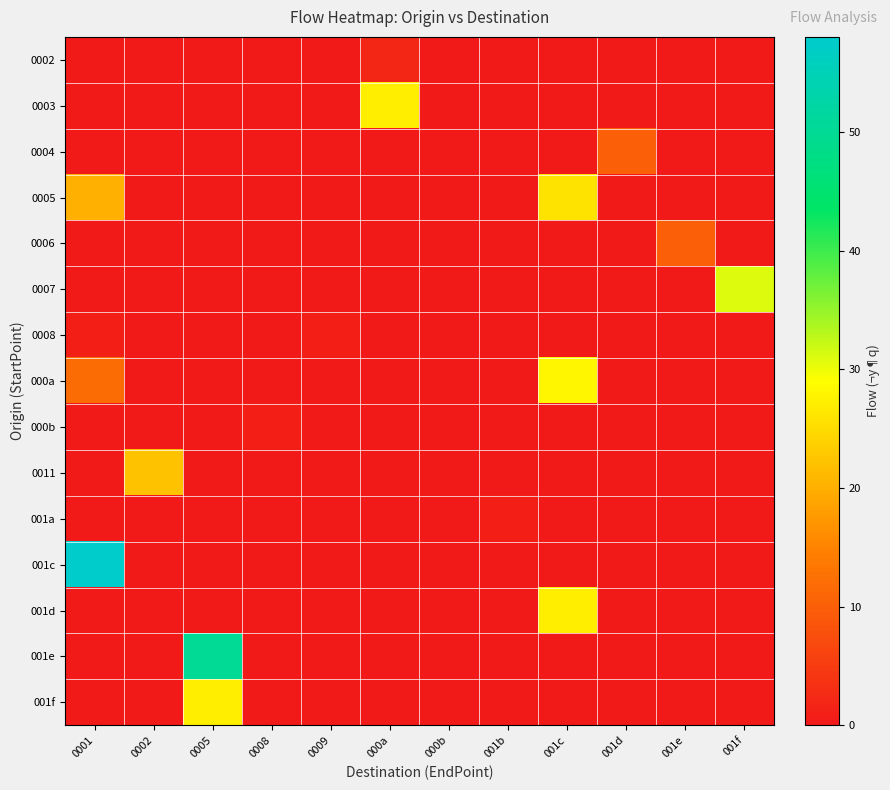

List the series in order of their peak value, highest first.

001c, 001e, 0007, 000a, 0003, 001d, 001f, 0005, 0011, 0004, 0006, 0002, 0008, 000b, 001a